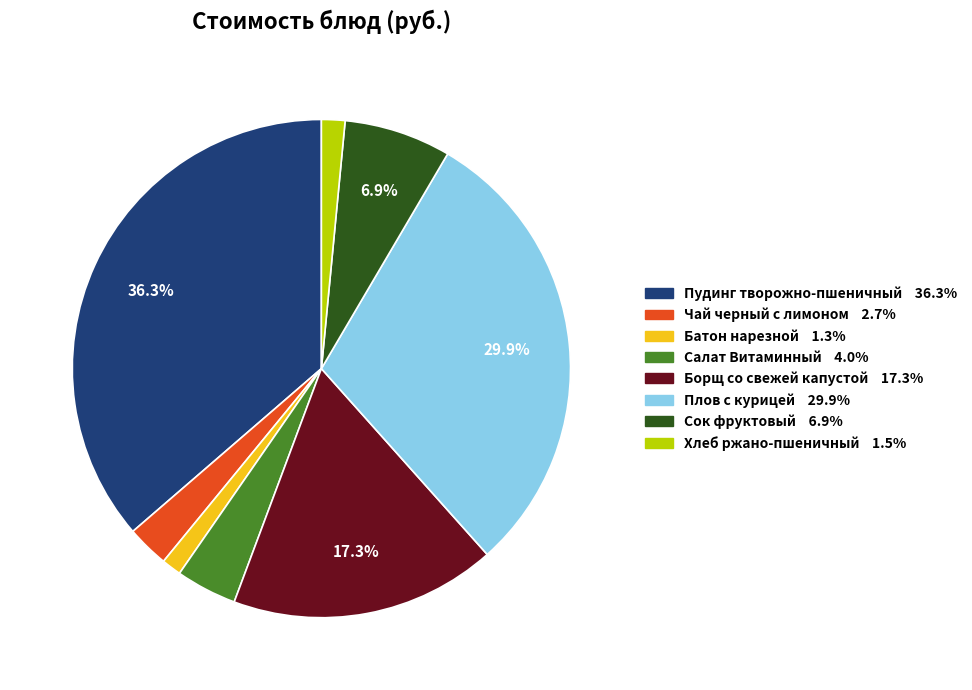

Approximately how many times larger is the value at Батон нарезной compared to Чай черный с лимоном?

0.5